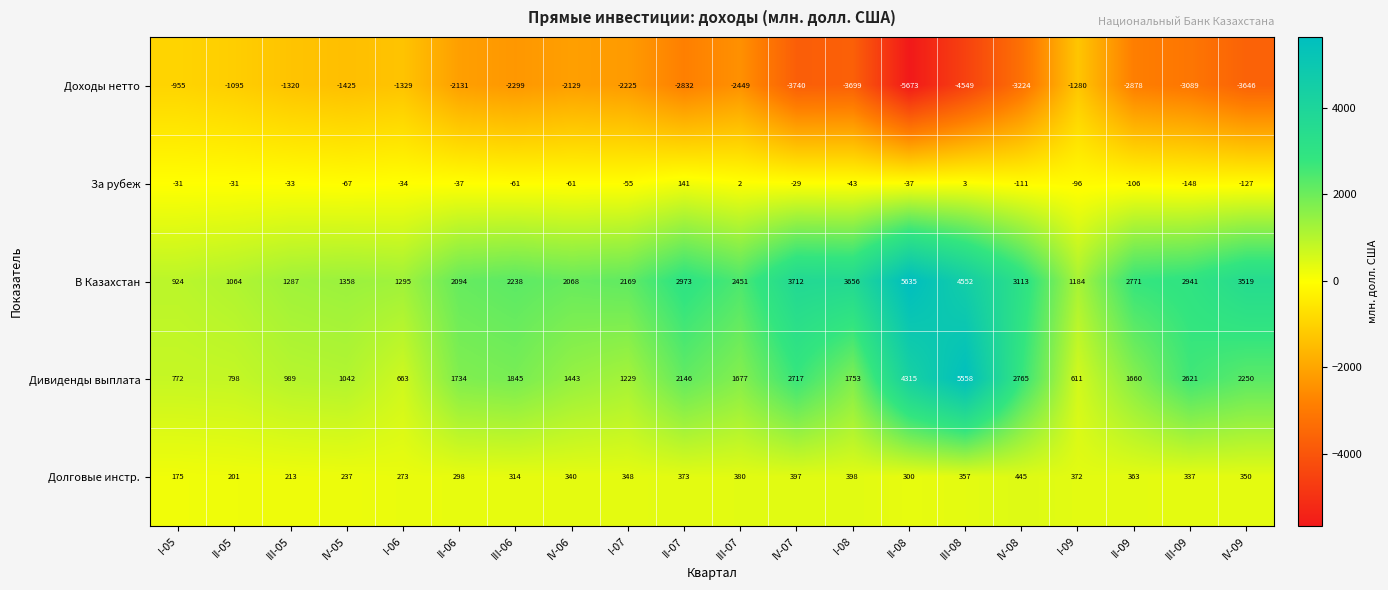

The За рубеж series shows 29 at II-07. True or false?

False